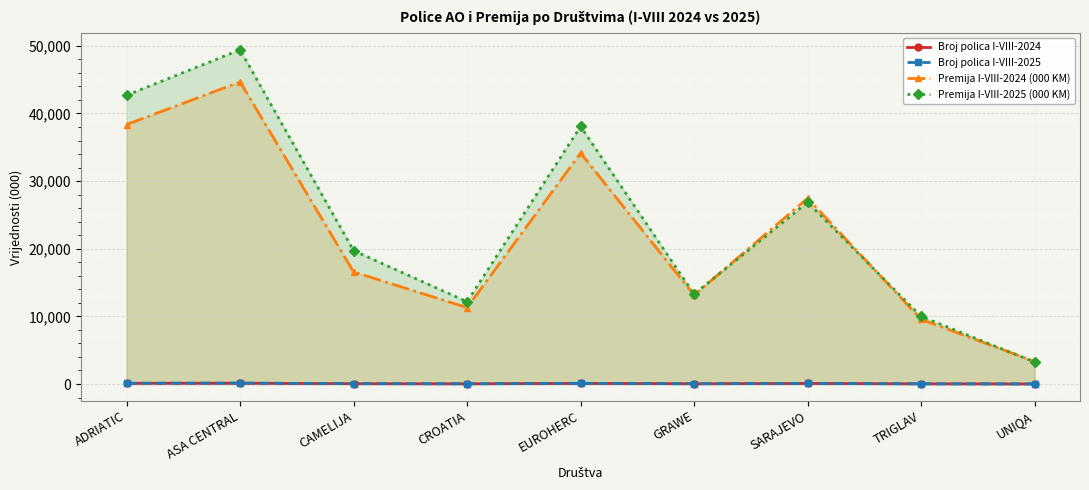

True or false: Broj polica I-VIII-2025 has a value of 53.0 at CAMELIJA.

True